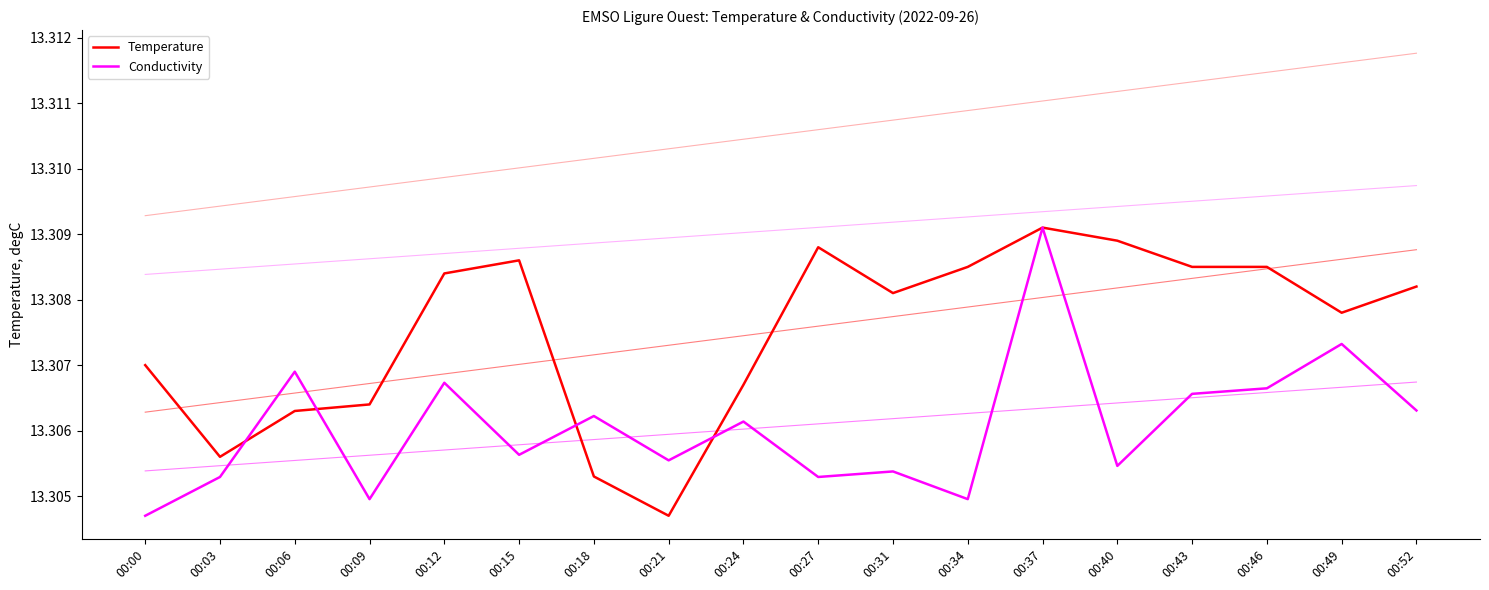

True or false: Temperature has a value of 13.3 at 00:49.

True